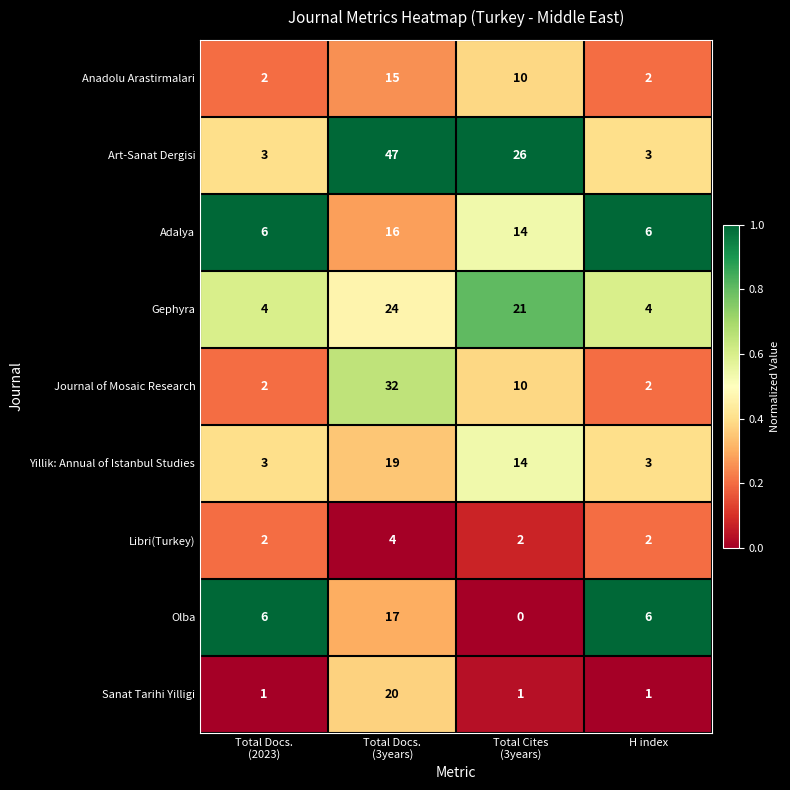

Which series has the largest range (max minus min)?

Art-Sanat Dergisi